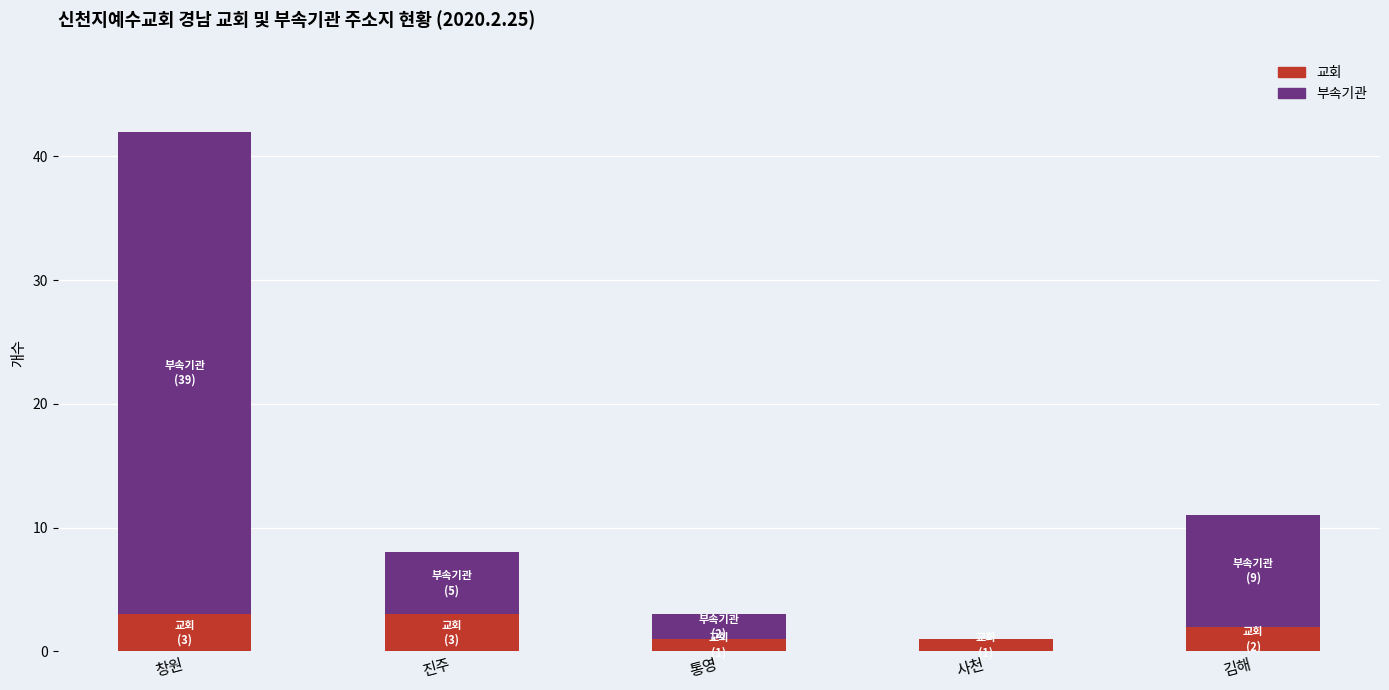

What is the sum of all 교회 values?

10